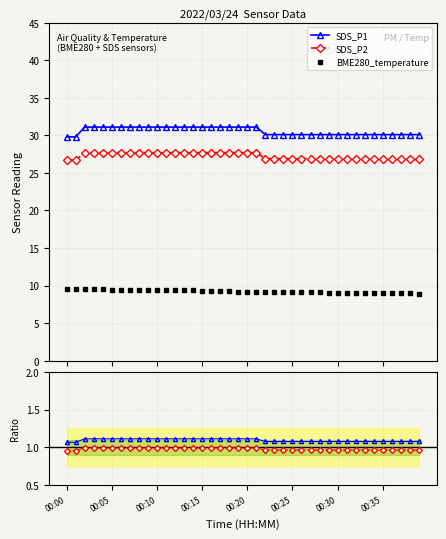

Which has a higher value, 18 or 11?

18